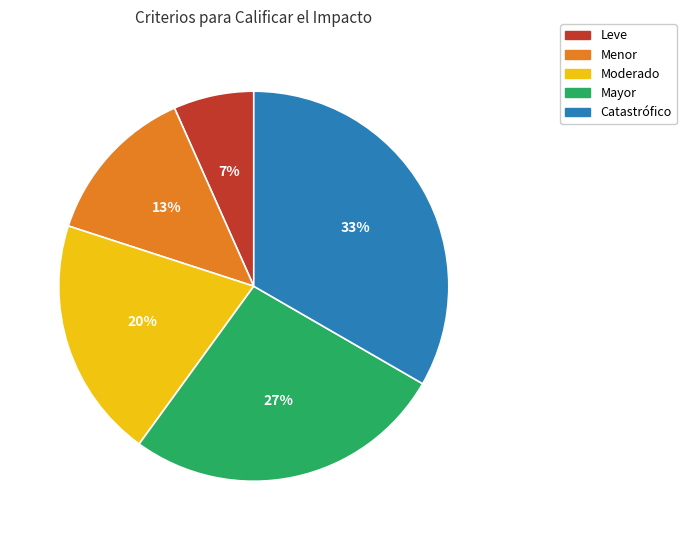

What is the smallest slice in the pie chart?

Leve